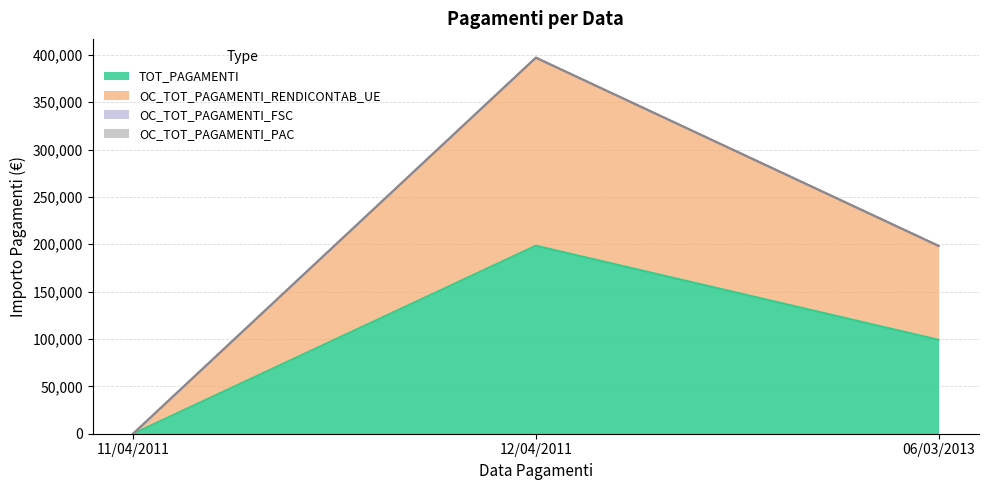

What position from the left is 12/04/2011?

2